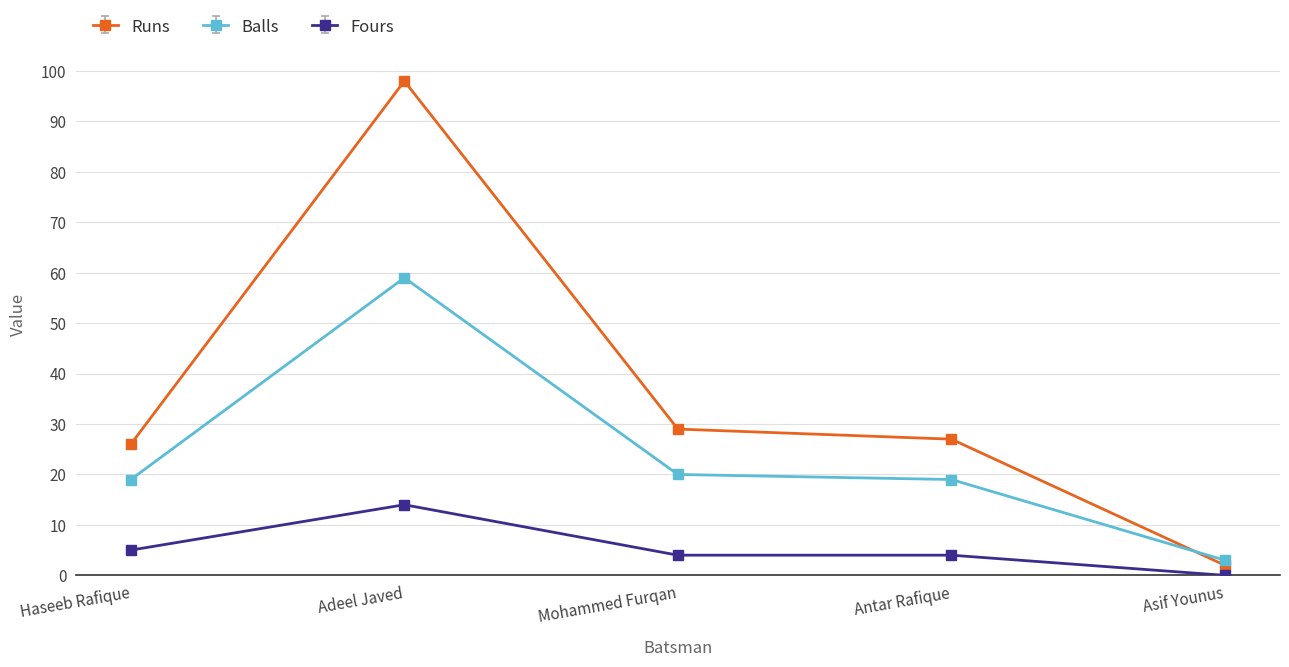

True or false: Fours and Runs intersect in this chart.

False